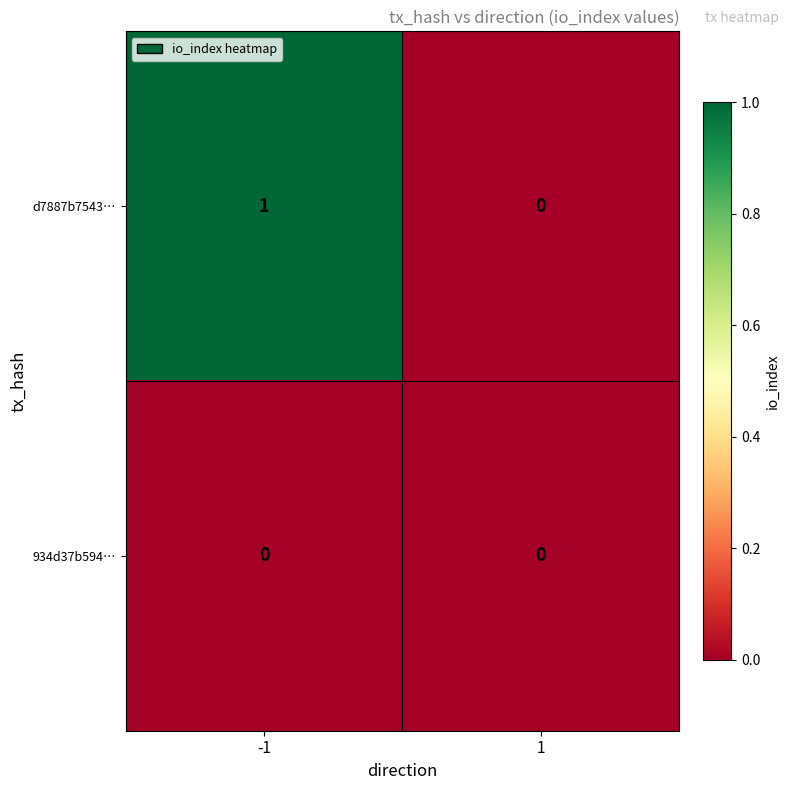

True or false: d7887b7543… has a value of 0 at 1.

True